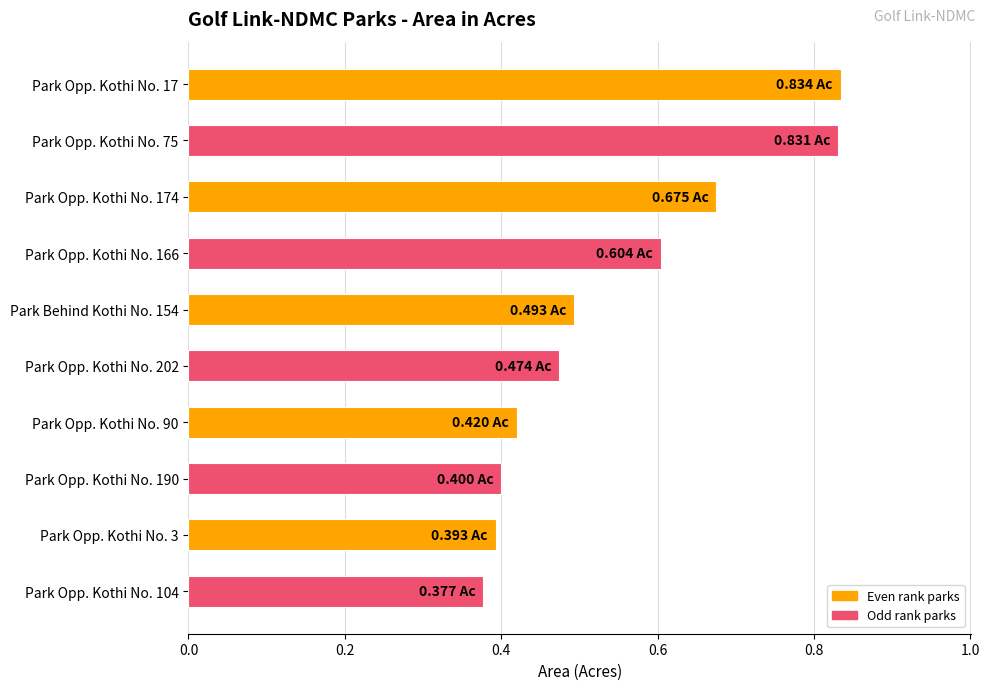

What is the average value?

0.6